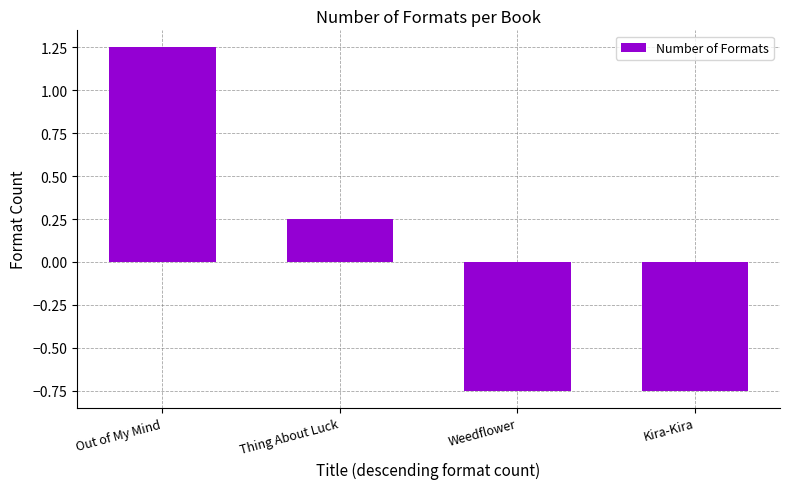

At which label is the value closest to 0?

Thing About Luck